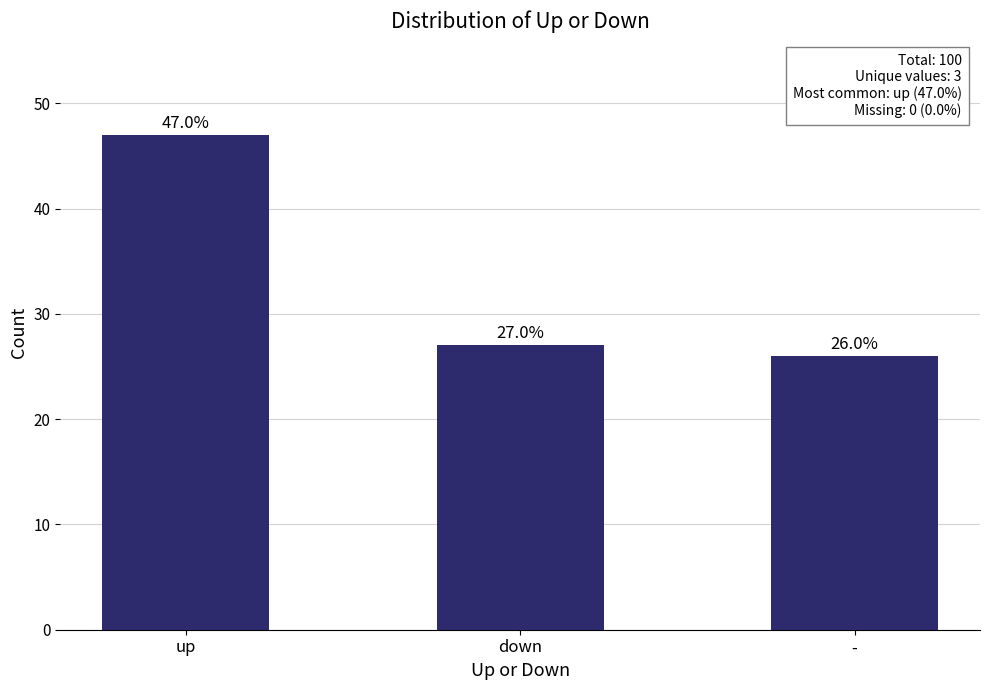

What is the value of the 1st bar from the left?

47